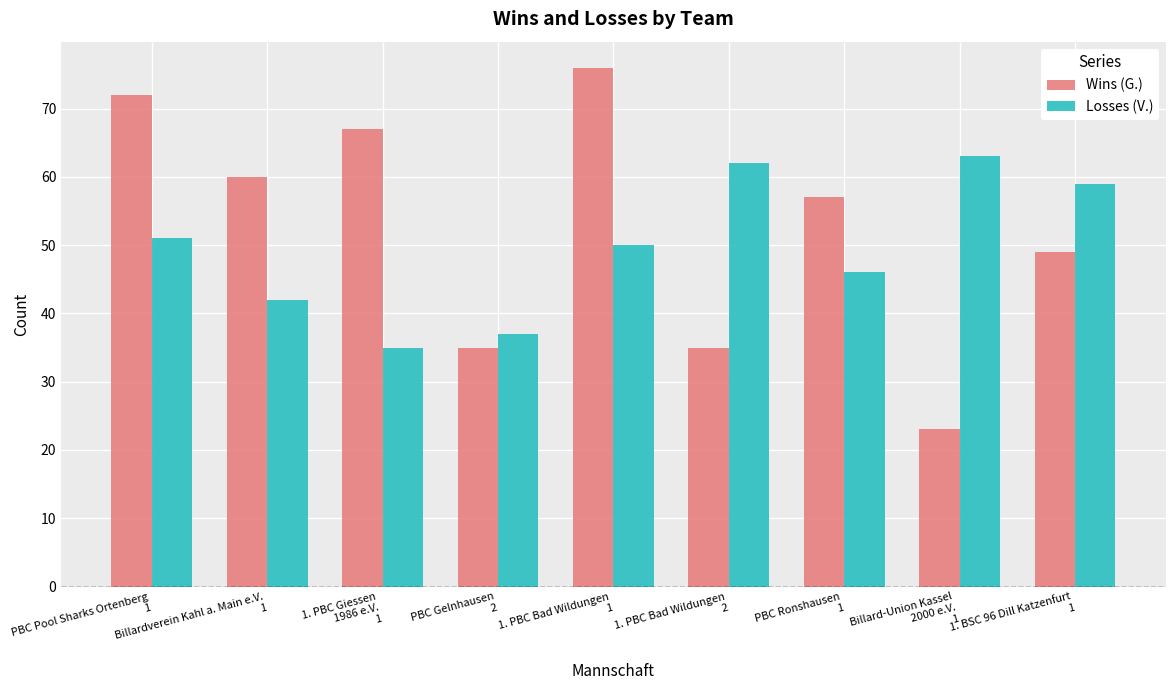

At which category is the sum across all series the highest?

1. PBC Bad Wildungen
1